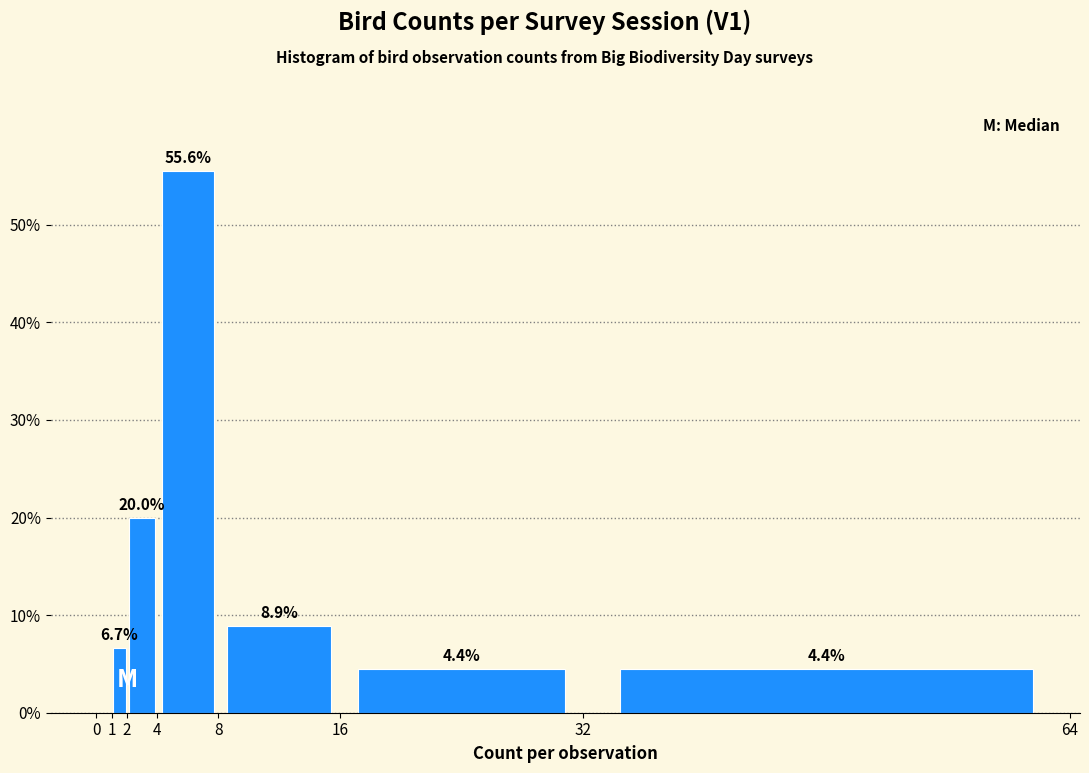

Which range on the x-axis has the tallest bar?

4 to 8